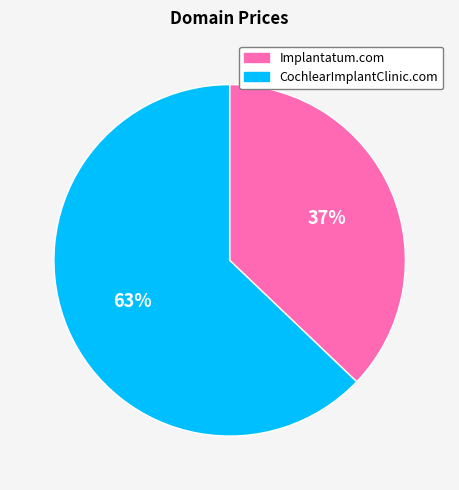

To the nearest percent, what portion does CochlearImplantClinic.com represent?

63%